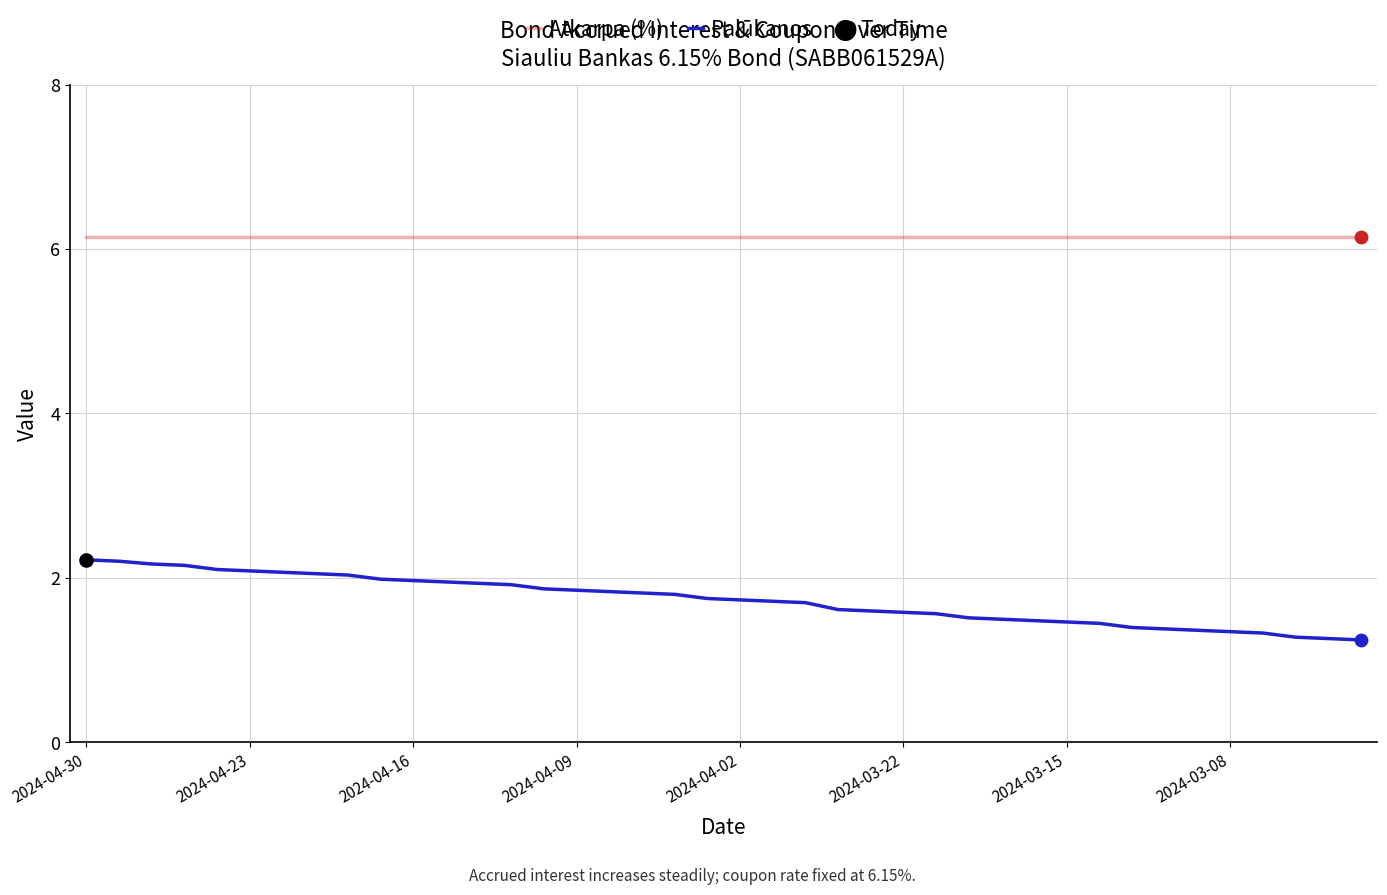

List the series in order of their overall mean, highest first.

Atkarpa (%), Palūkanos